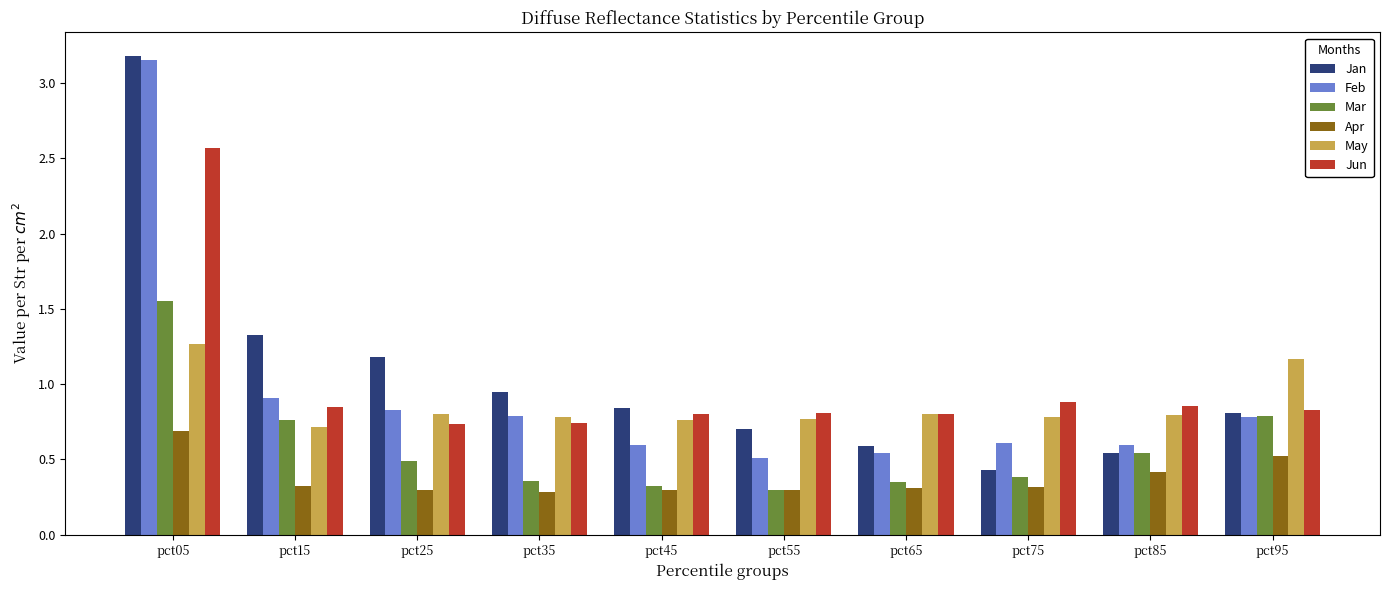

At which label does May reach its peak?

pct05